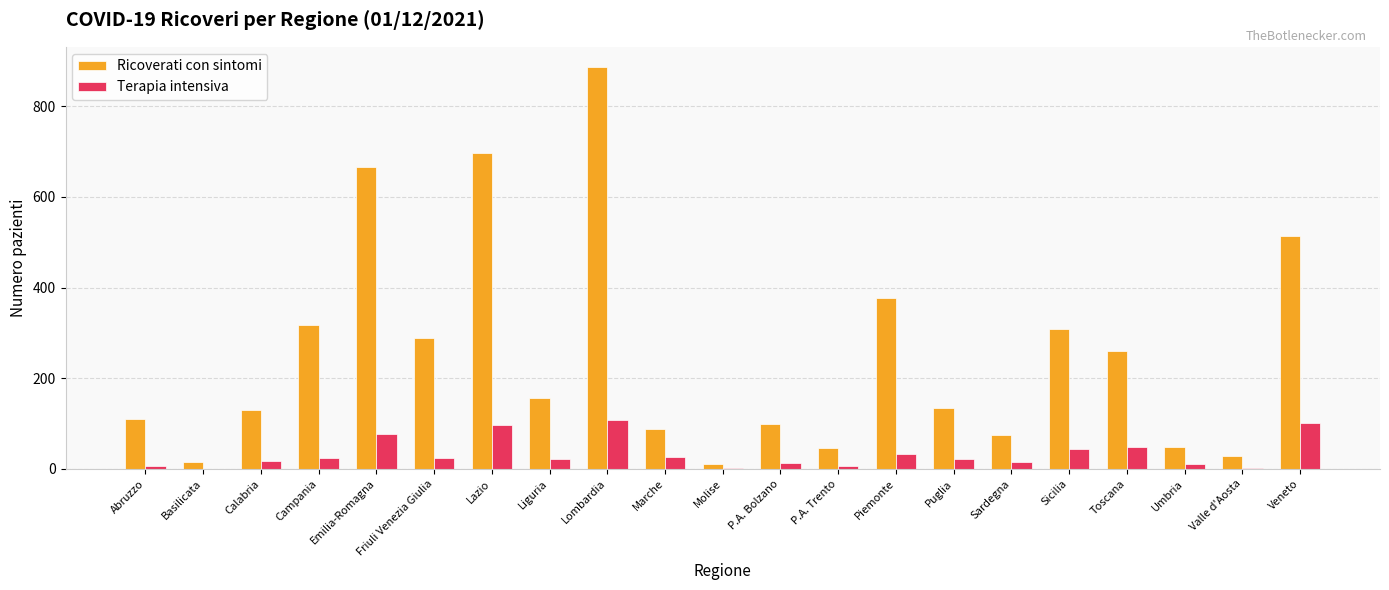

What is the sum of the Ricoverati con sintomi values at Piemonte and Sardegna?

450